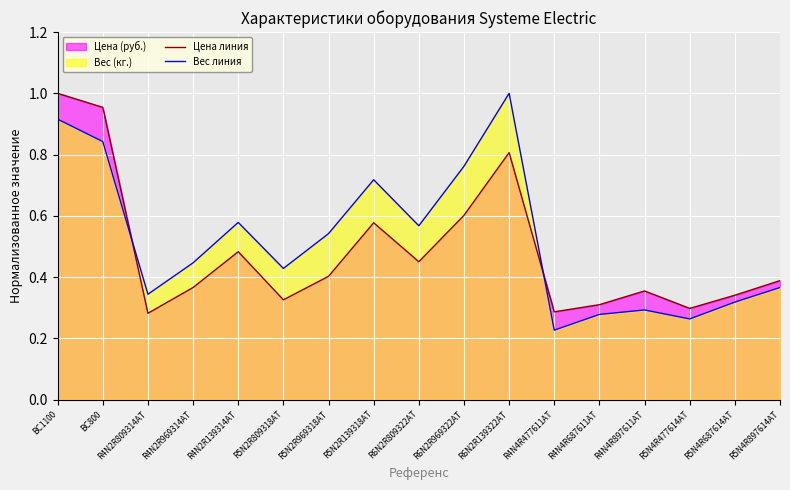

At how many categories does at least one series exceed 0?

17